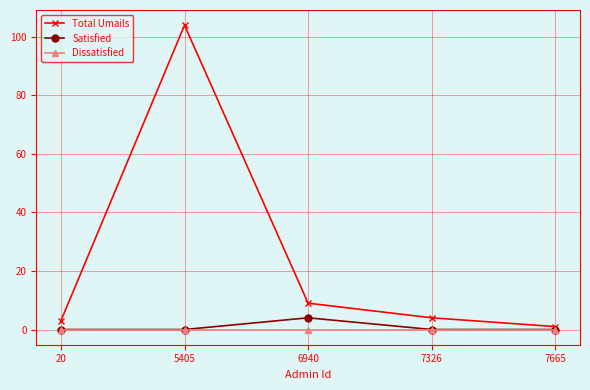

Which category has the lowest value in the Total Umails series?

7665